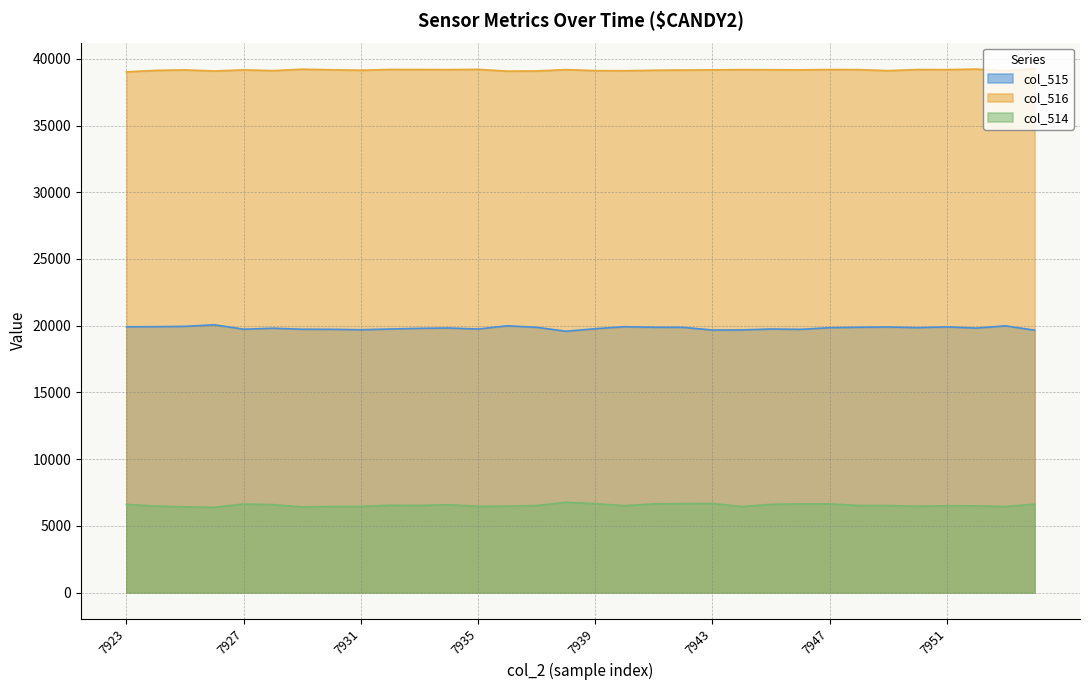

What is the difference between the maximum and minimum values in the col_515 series?

485